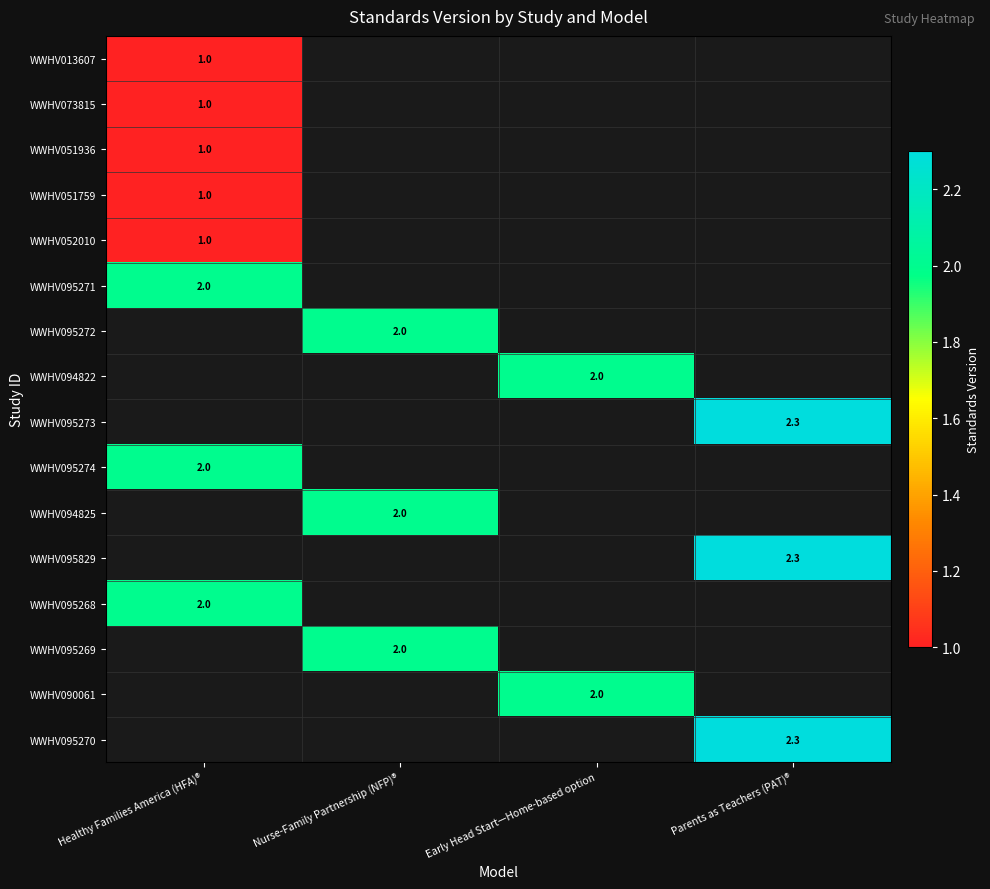

What is the smallest value displayed?

1.0